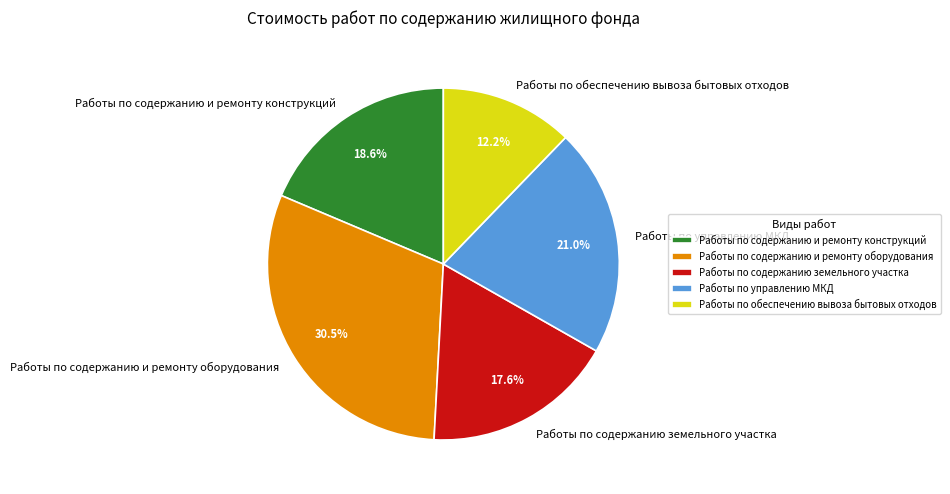

What percentage do Работы по обеспечению вывоза бытовых отходов and Работы по управлению МКД together represent?

33.2%